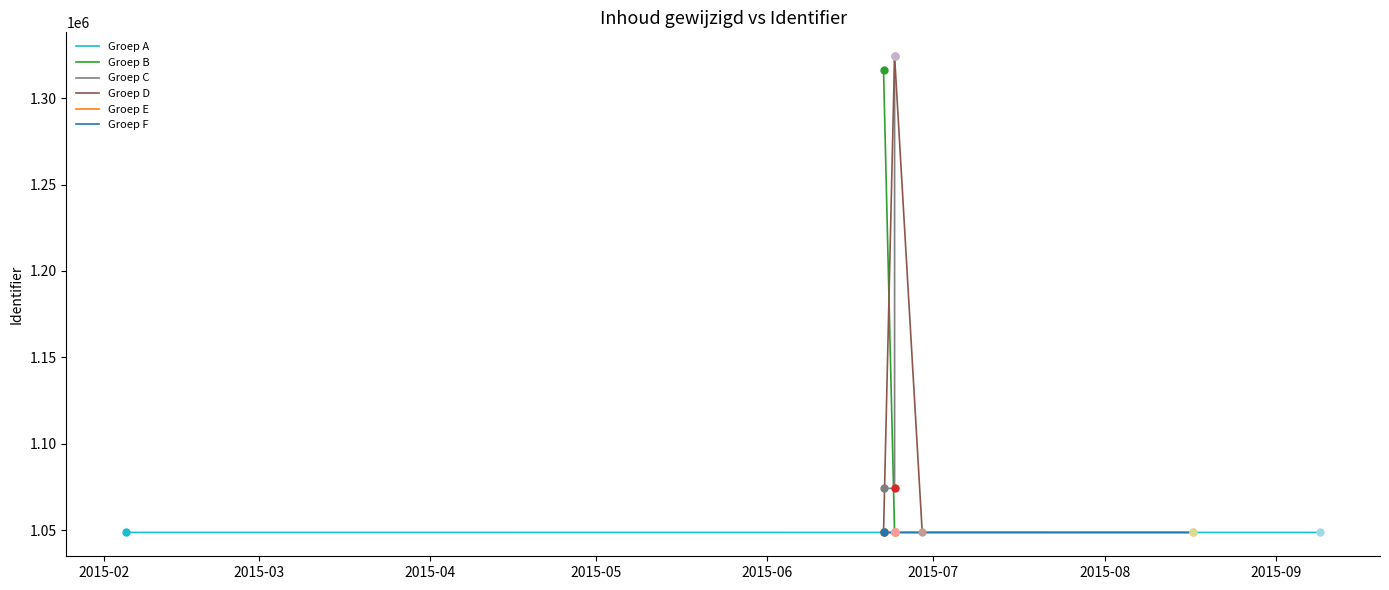

At which label does the data first exceed 1048812?

2015-06-22